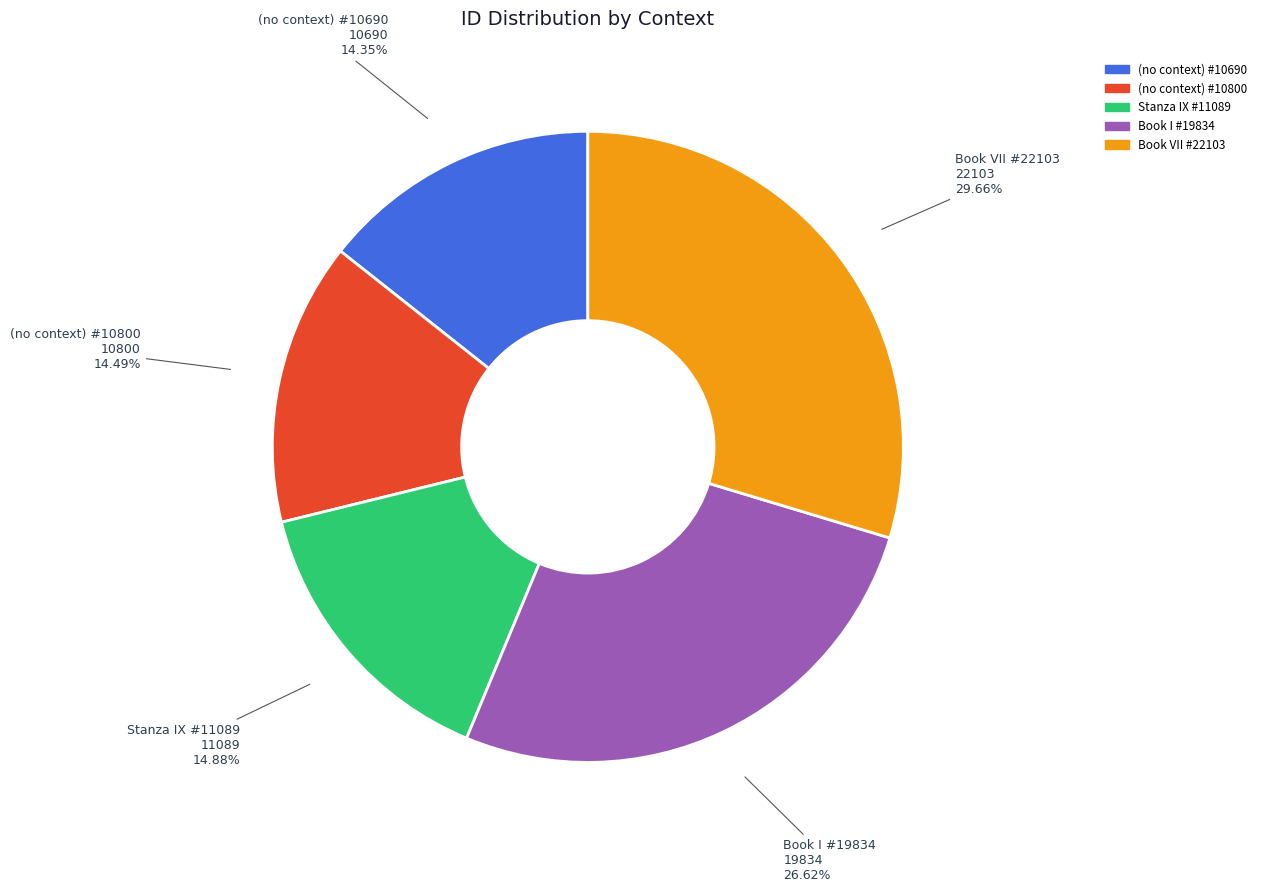

Between Book VII #22103 and (no context) #10690, which is larger?

Book VII #22103